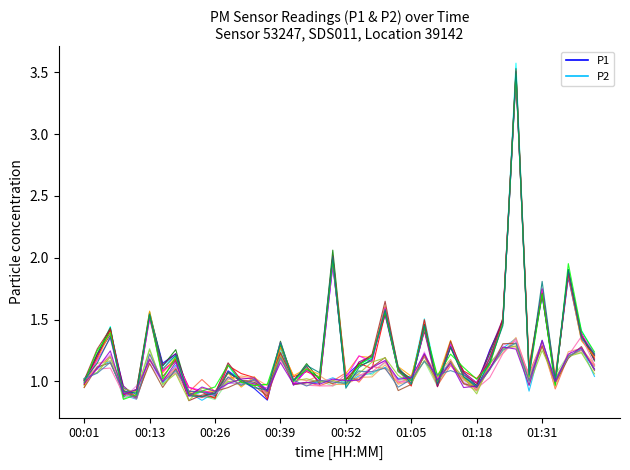

What is the greatest value displayed?

3.6